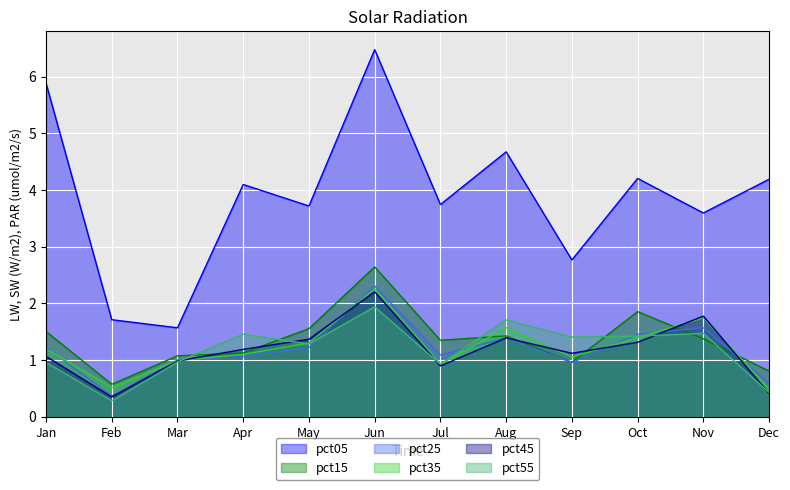

What are all the series names shown in the legend?

pct05, pct15, pct25, pct35, pct45, pct55